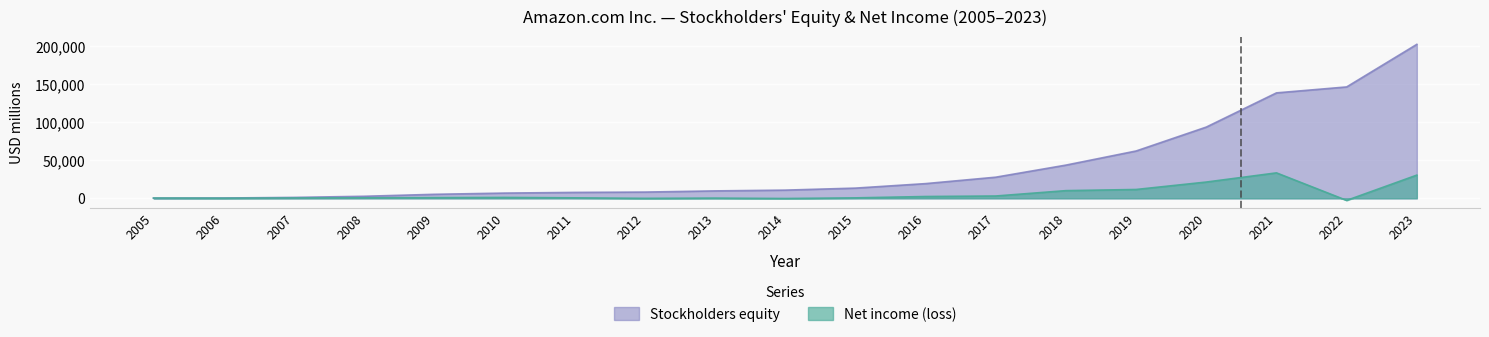

Reading right to left, what are all the values shown in this chart?

Net income (loss): 2023=30425	2022=-2722	2021=33364	2020=21331	2019=11588	2018=10073	2017=3033	2016=2371	2015=596	2014=-241	2013=274	2012=-39	2011=631	2010=1152	2009=902	2008=645	2007=476	2006=190	2005=359
Stockholders equity: 2023=201875	2022=146043	2021=138245	2020=93404	2019=62060	2018=43549	2017=27709	2016=19285	2015=13384	2014=10741	2013=9746	2012=8192	2011=7757	2010=6864	2009=5257	2008=2672	2007=1197	2006=431	2005=246